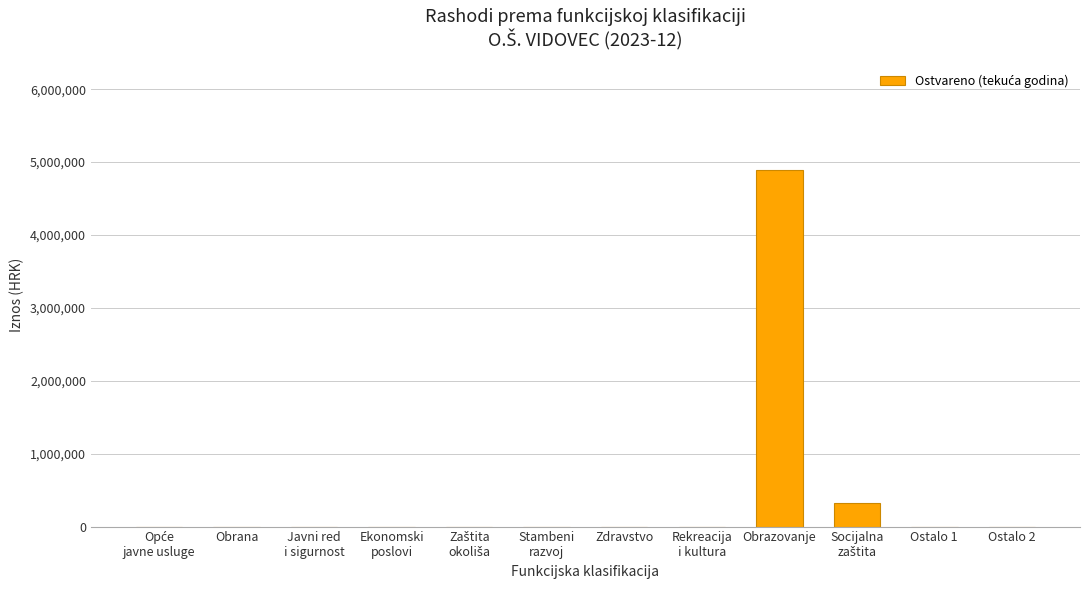

Is it true that the value at Zdravstvo is -1686179?

False